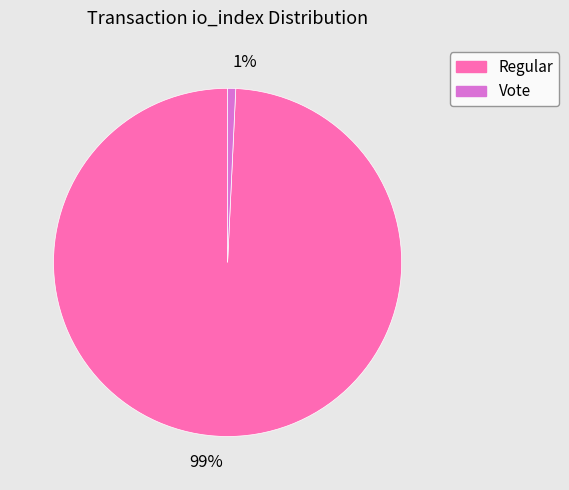

To the nearest percent, what is the average slice percentage?

50%